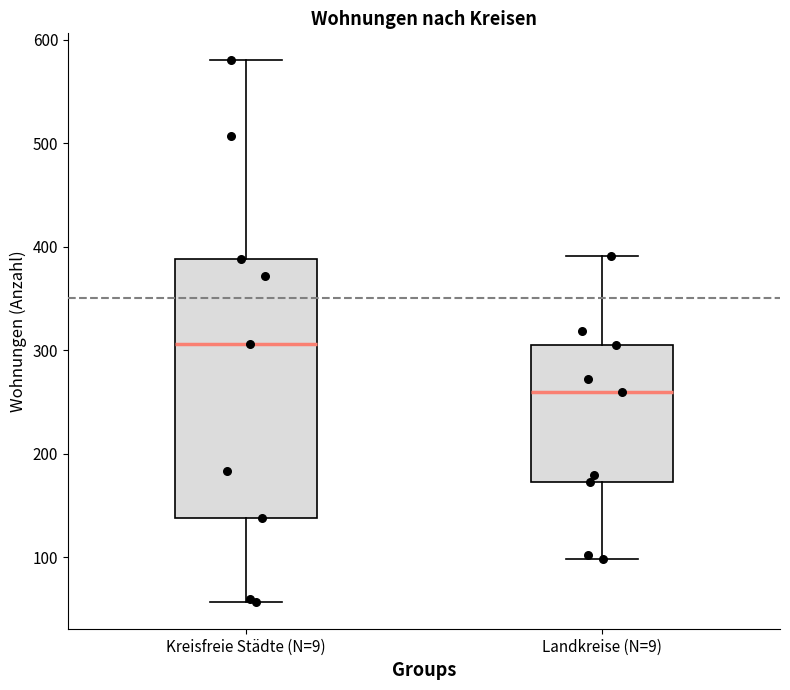

Which box has the highest median line?

Kreisfreie Städte (N=9)